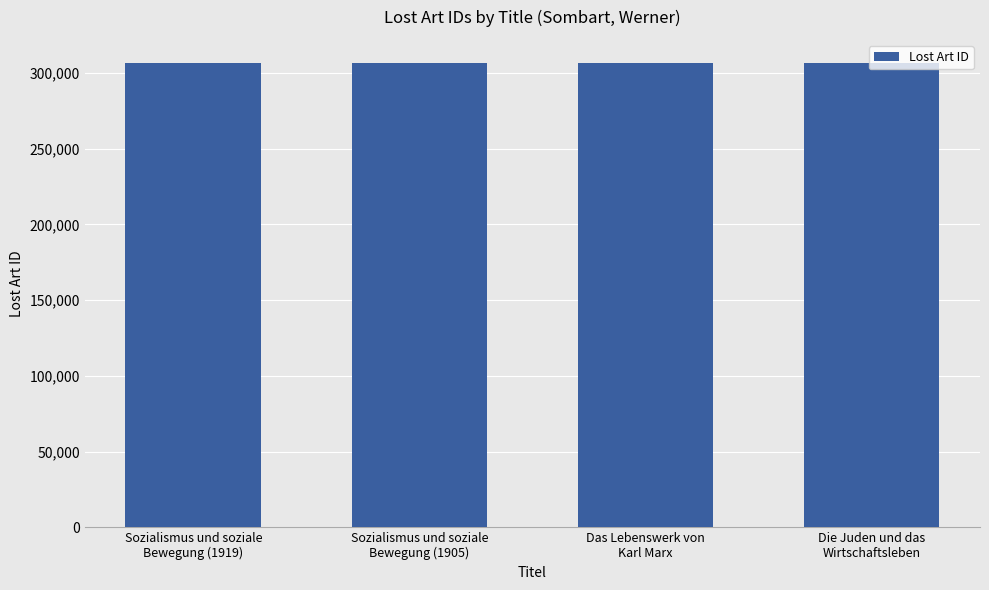

What is the minimum value shown in the chart?

306321